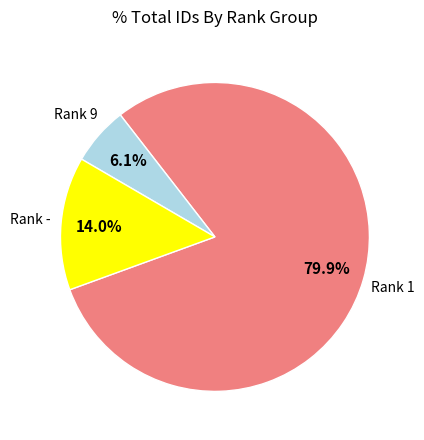

Is there any slice that represents more than half of the pie?

Yes